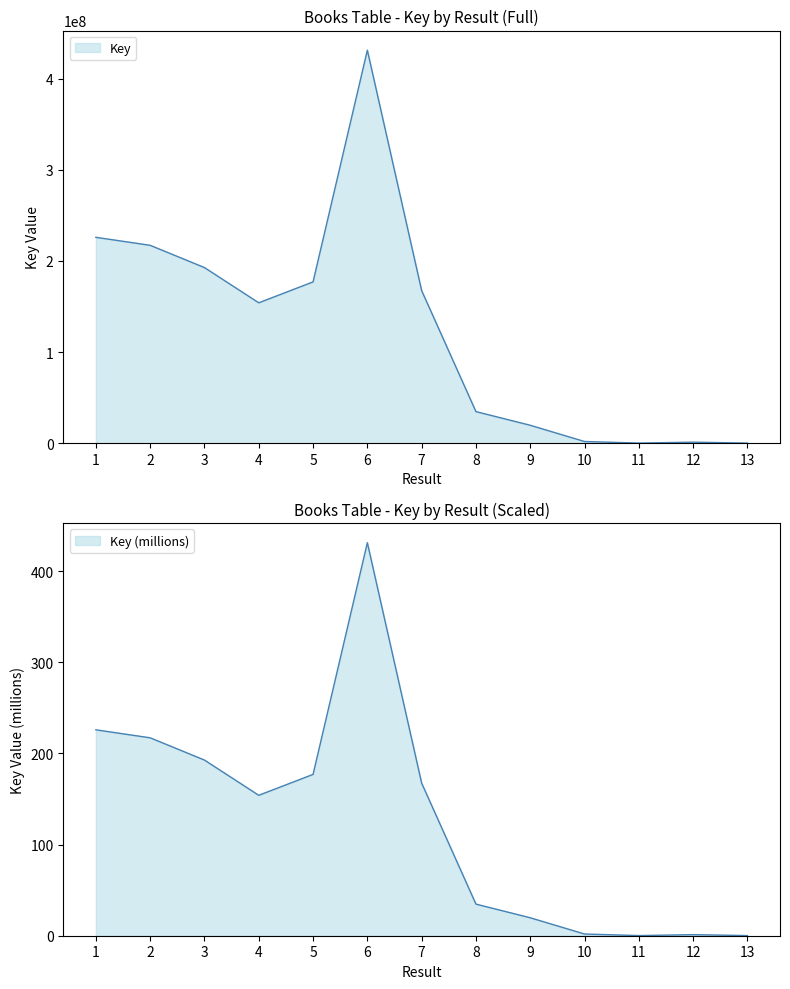

Where is the data nearest to the value 215?

2